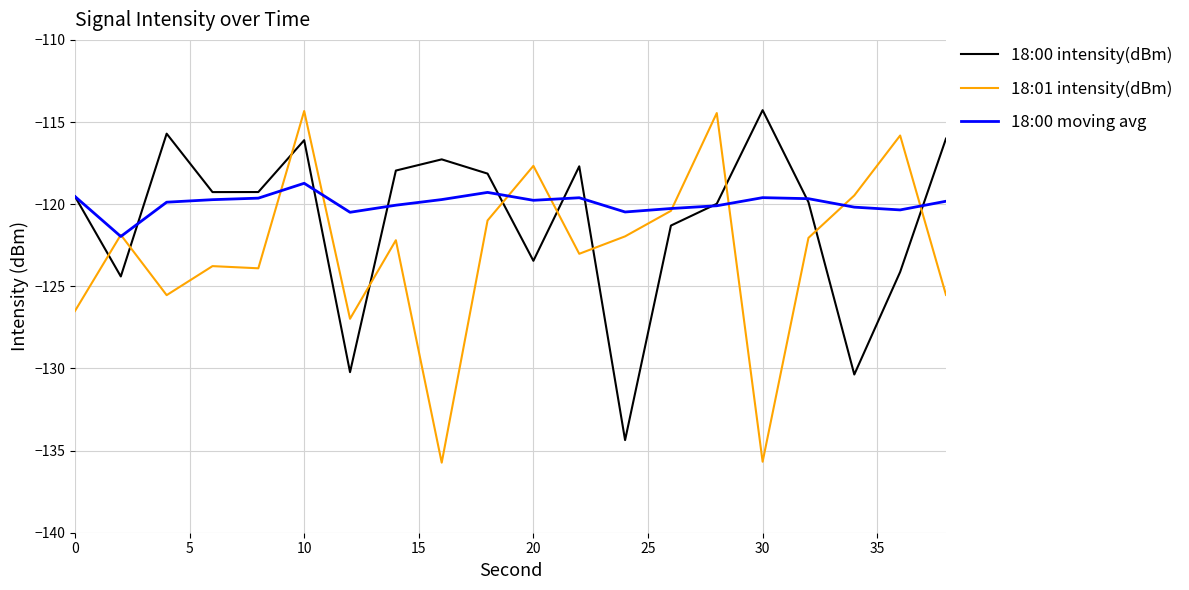

How many values in the 18:00 moving avg series exceed -119?

1